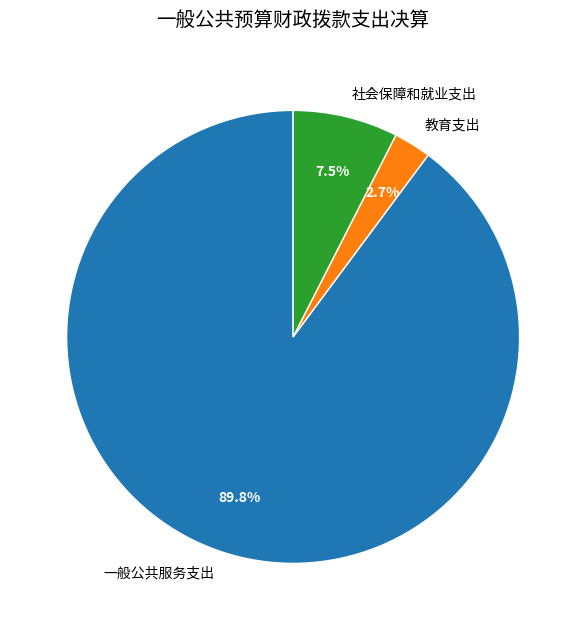

What percentage is NOT represented by 一般公共服务支出?

10.2%